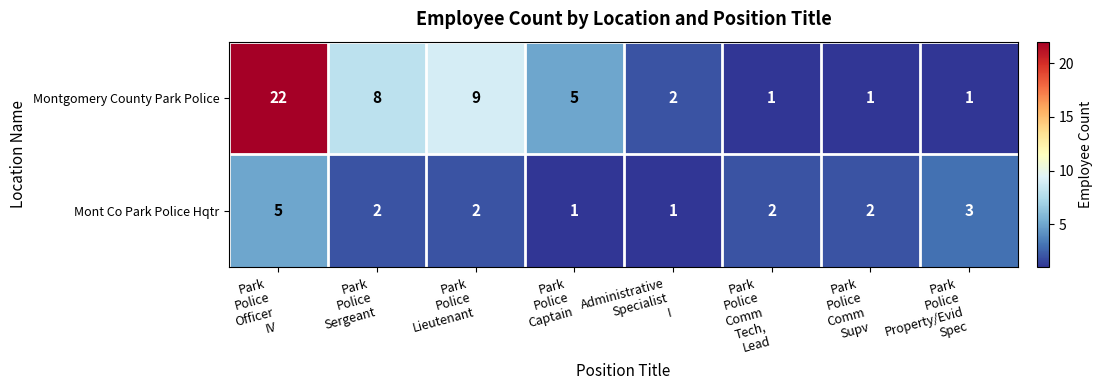

Rank the series by their average value, from highest to lowest.

Montgomery County Park Police, Mont Co Park Police Hqtr